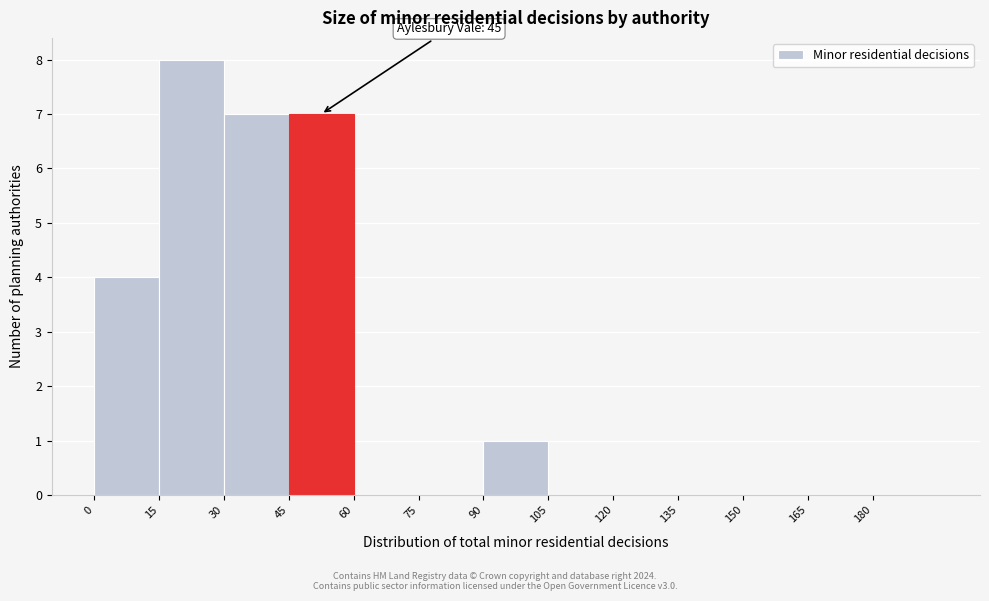

Over which range of the x-axis is the bar tallest?

15 to 30